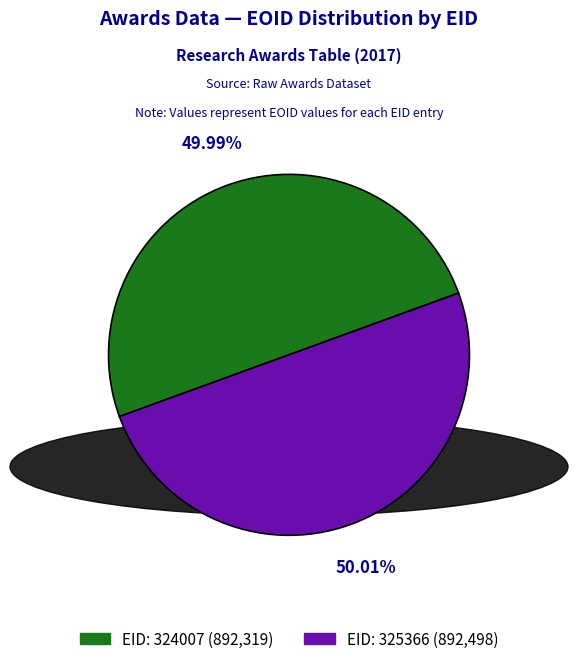

To the nearest percent, what percentage of the pie is EID: 324007?

50%